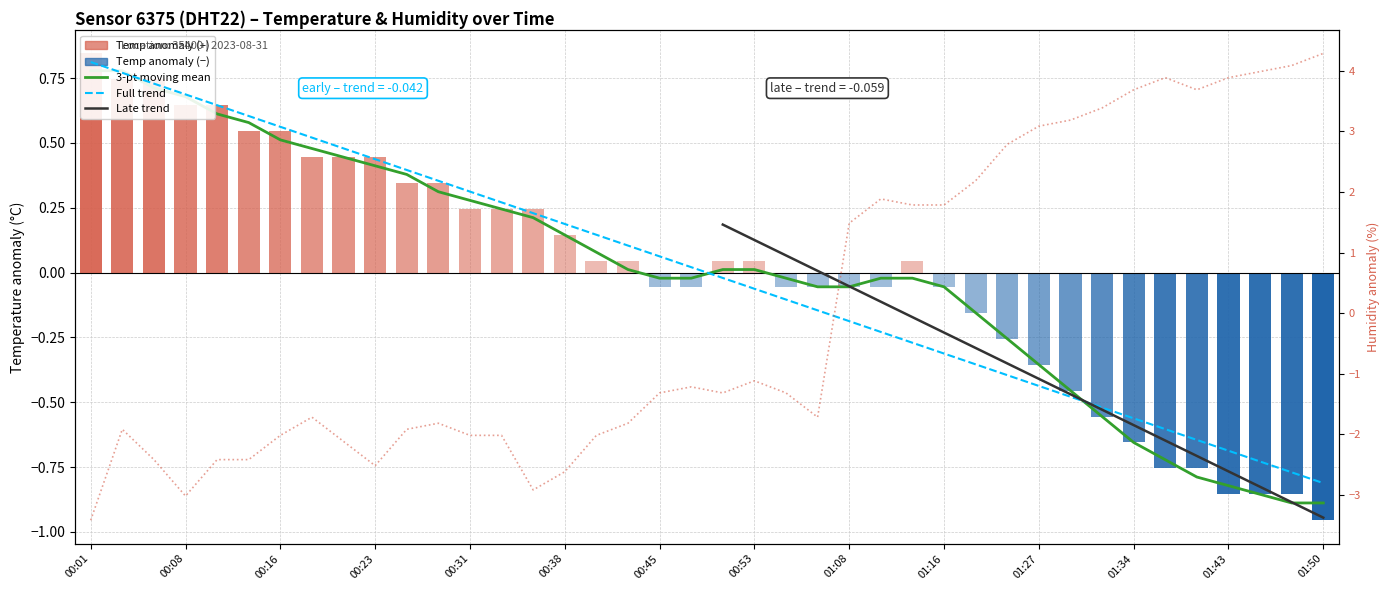

List the labels in order of humidity value, largest first.

01:50, 01:48, 01:45, 01:37, 01:43, 01:34, 01:40, 01:32, 01:29, 01:27, 01:25, 01:19, 01:11, 01:14, 01:16, 01:08, 00:53, 00:48, 00:45, 00:50, 00:55, 00:18, 00:58, 00:28, 00:43, 00:04, 00:26, 00:16, 00:31, 00:33, 00:40, 00:21, 00:06, 00:11, 00:13, 00:23, 00:38, 00:36, 00:08, 00:01